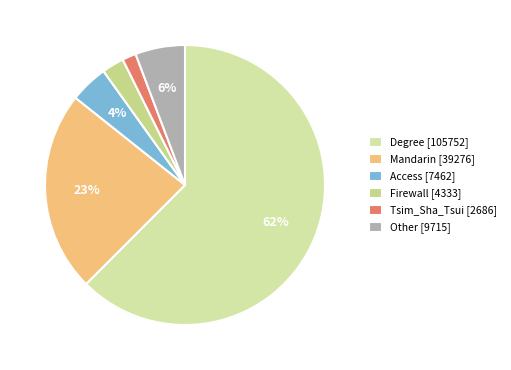

How many slices are in this pie chart?

6